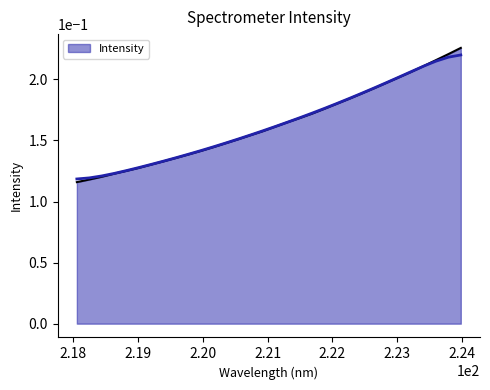

List the labels in order of value, smallest first.

218.0596, 218.2508, 218.442, 218.6332, 218.8244, 219.0156, 219.2067, 219.3979, 219.589, 219.7801, 219.9712, 220.1623, 220.3533, 220.5444, 220.7354, 220.9264, 221.1174, 221.3083, 221.4993, 221.6902, 221.8812, 222.0721, 222.263, 222.4538, 222.6447, 222.8355, 223.0264, 223.2172, 223.408, 223.5987, 223.7895, 223.9802